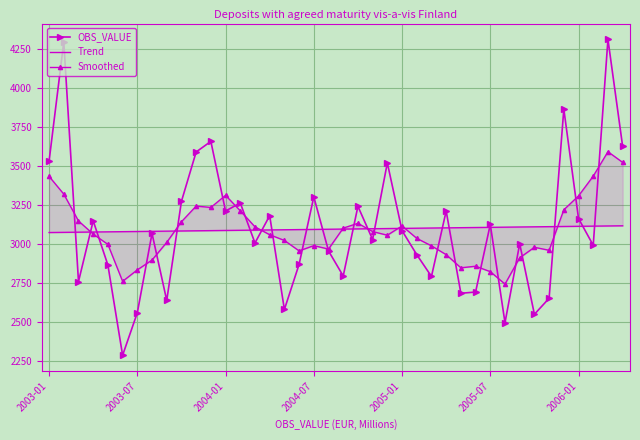

What is the value of the OBS_VALUE point at the 21st from the left?

2793.0